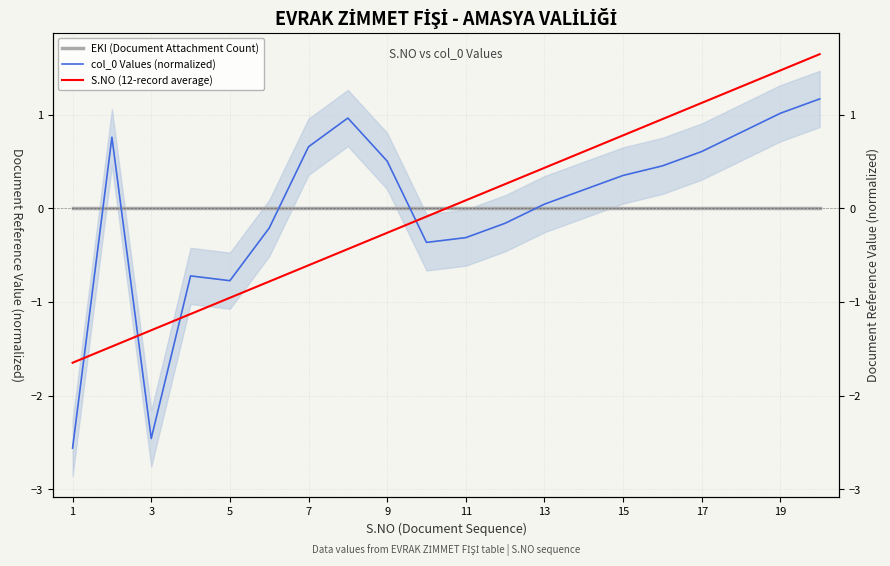

The value of col_0 Values (normalized) at 15 is 0.6. True or false?

False